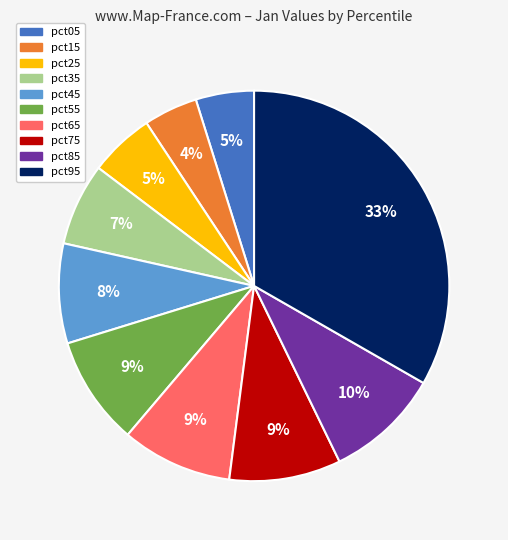

How many slices are in this pie chart?

10